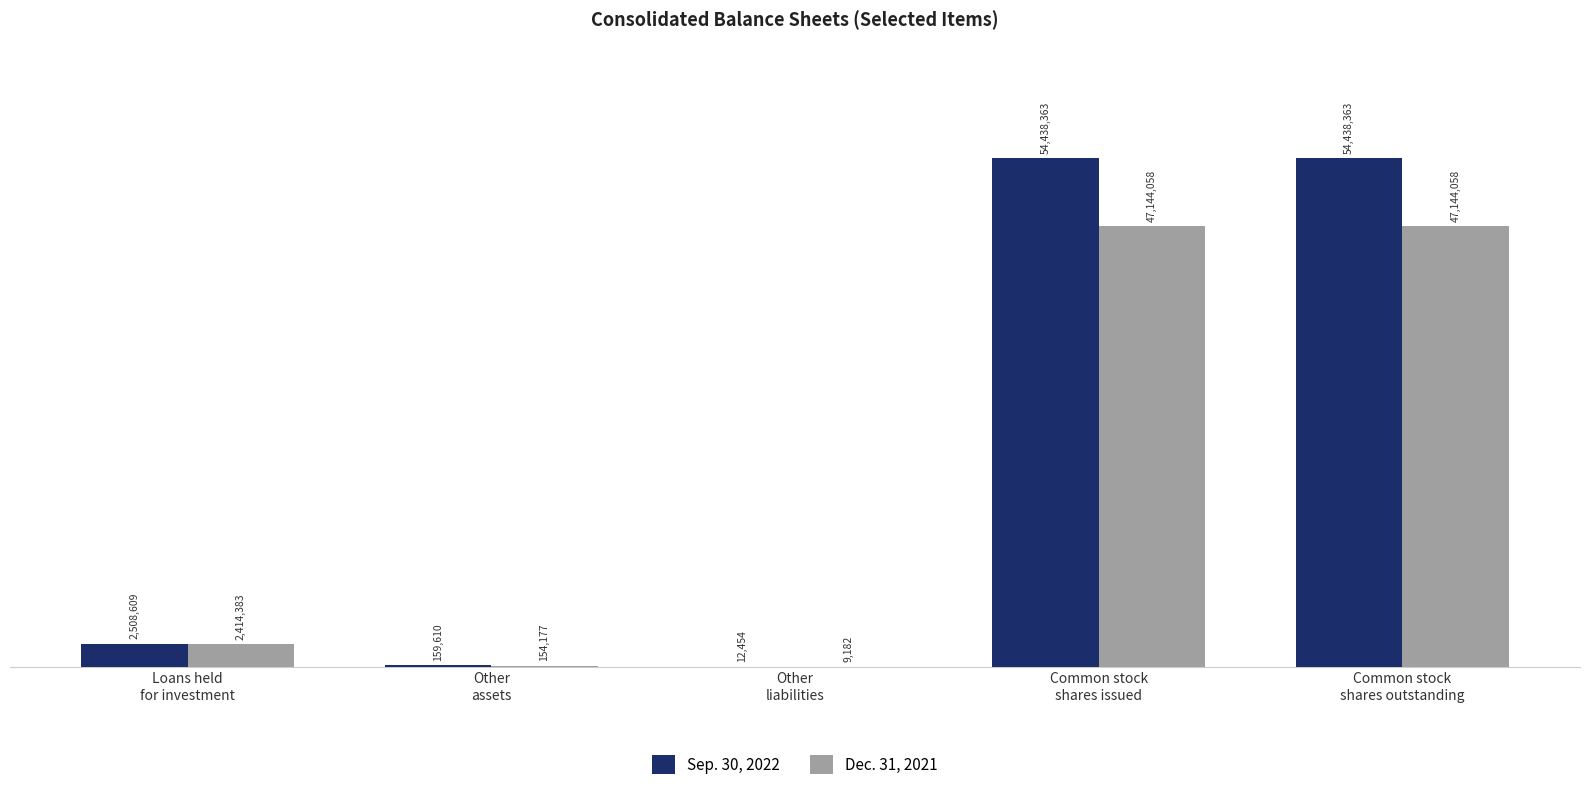

What is the average value of the Sep. 30, 2022 series?

22311480